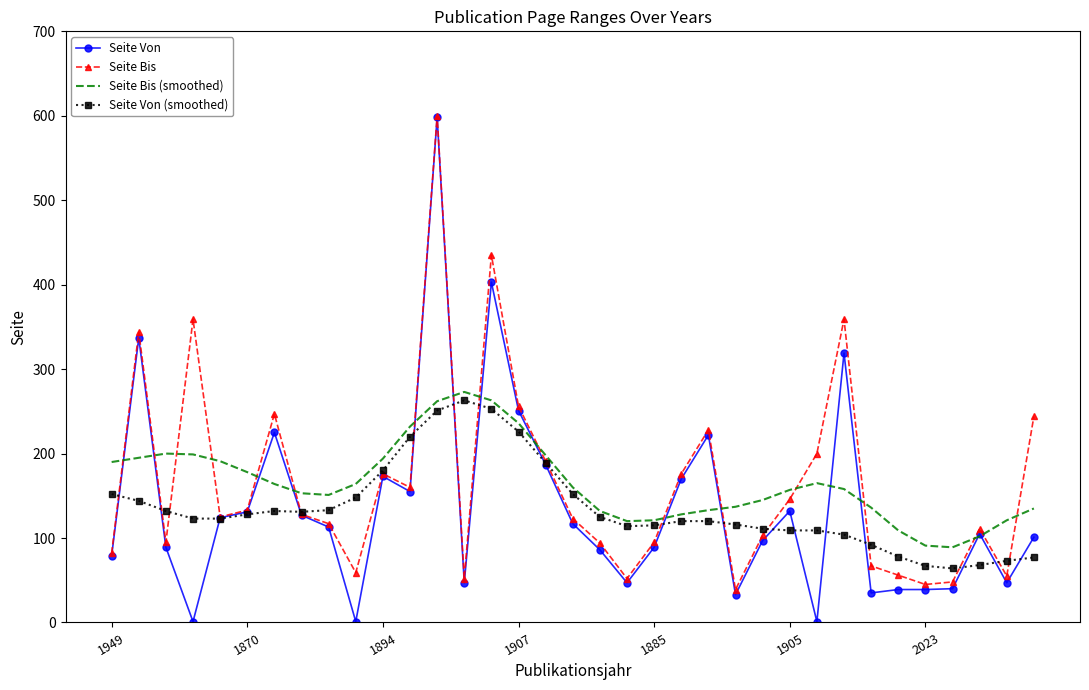

Which series has the widest spread of values?

Seite Von